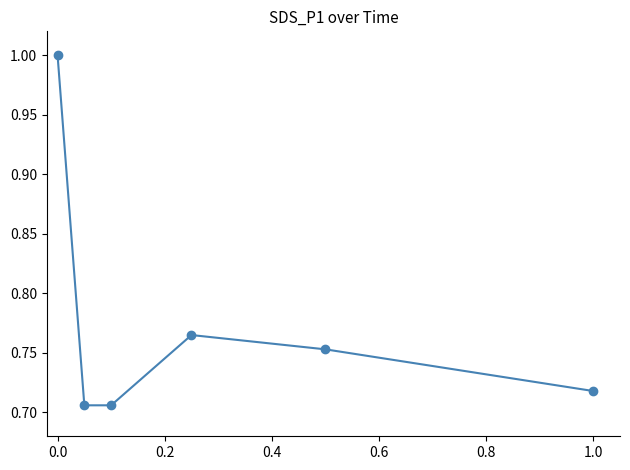

True or false: there are more than 2 points higher than both neighbors.

False